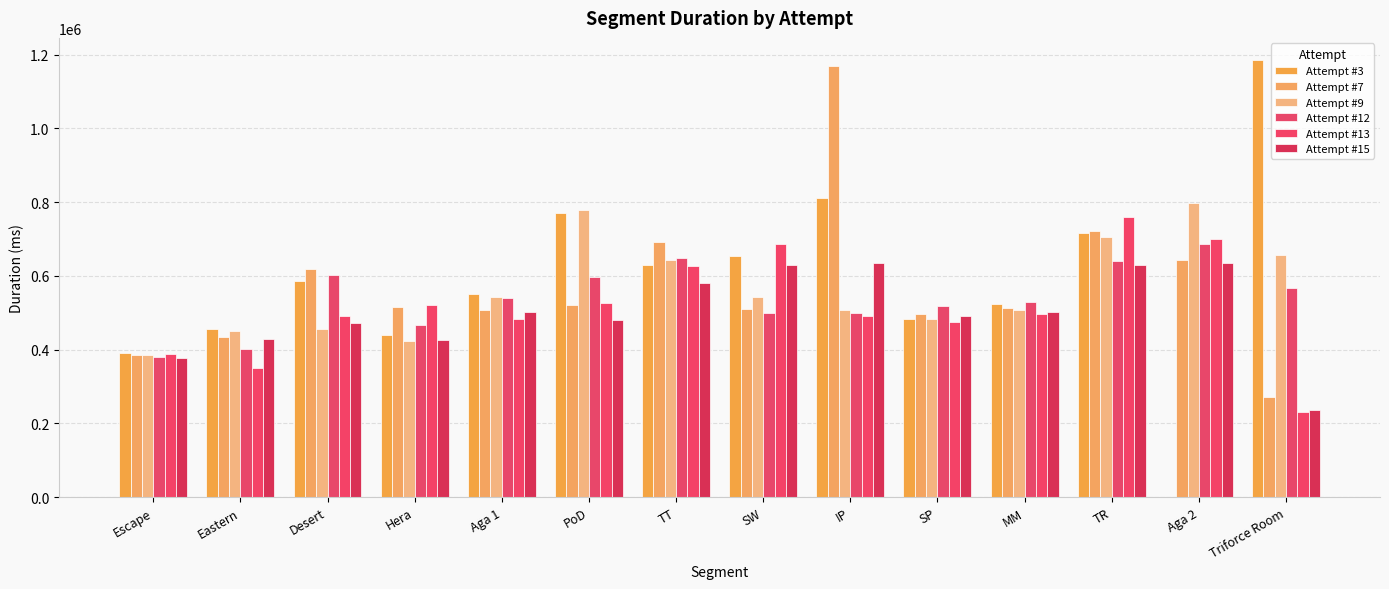

How many groups of bars are there?

14